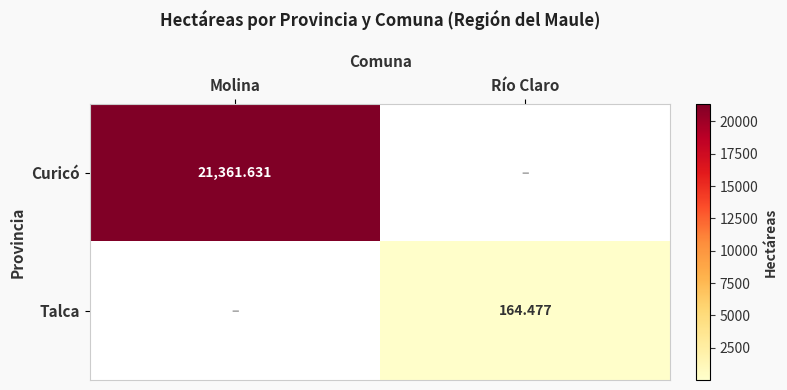

The Curicó series shows 21361.6 at Molina. True or false?

True